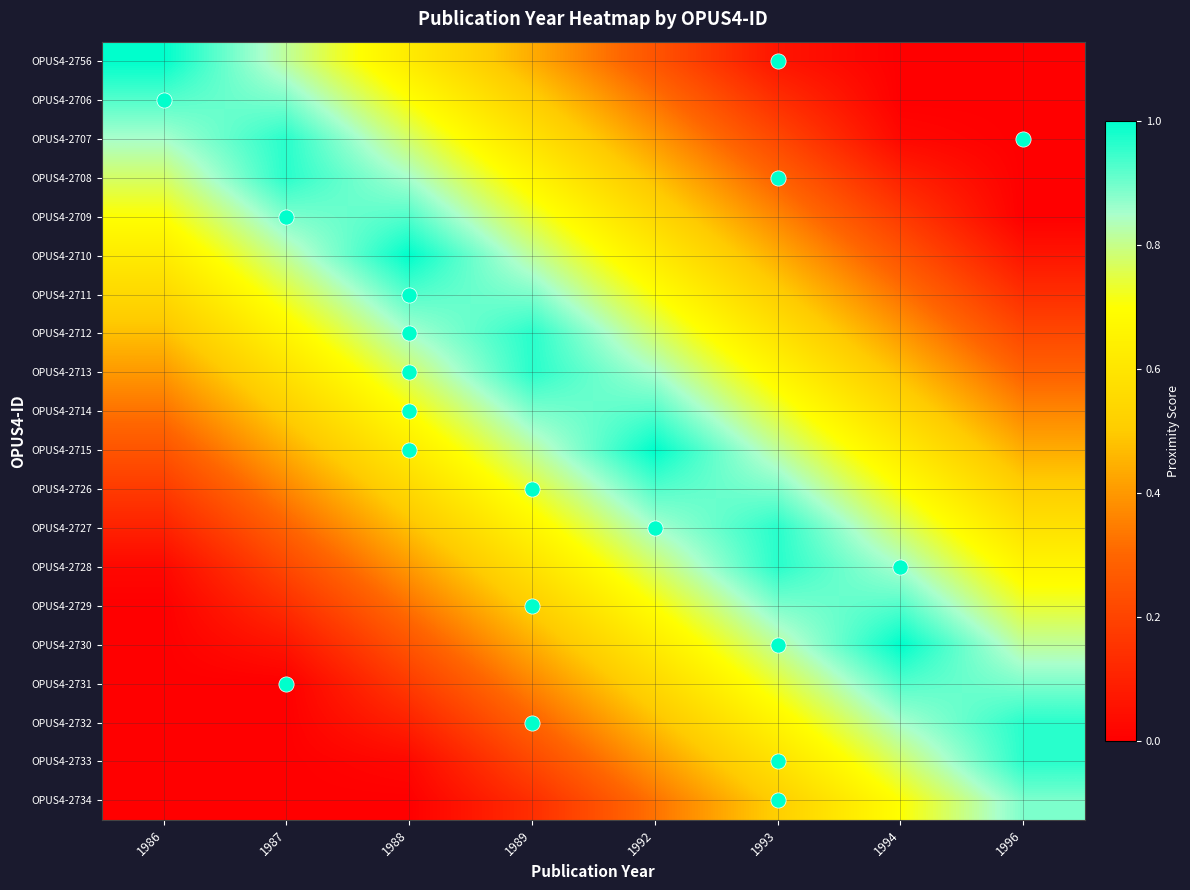

Reading left to right, transcribe all the data shown in this chart.

OPUS4-2756: 1986=1.0	1987=0.8	1988=0.6	1989=0.4	1992=0.2	1993=0.1	1994=0.0	1996=0.0
OPUS4-2706: 1986=0.9	1987=0.9	1988=0.7	1989=0.5	1992=0.3	1993=0.1	1994=0.0	1996=0.0
OPUS4-2707: 1986=0.8	1987=1.0	1988=0.8	1989=0.6	1992=0.4	1993=0.2	1994=0.0	1996=0.0
OPUS4-2708: 1986=0.8	1987=1.0	1988=0.8	1989=0.7	1992=0.5	1993=0.3	1994=0.1	1996=0.0
OPUS4-2709: 1986=0.7	1987=0.9	1988=0.9	1989=0.7	1992=0.6	1993=0.4	1994=0.2	1996=0.0
OPUS4-2710: 1986=0.6	1987=0.8	1988=1.0	1989=0.8	1992=0.6	1993=0.4	1994=0.2	1996=0.1
OPUS4-2711: 1986=0.6	1987=0.7	1988=0.9	1989=0.9	1992=0.7	1993=0.5	1994=0.3	1996=0.1
OPUS4-2712: 1986=0.5	1987=0.7	1988=0.9	1989=1.0	1992=0.8	1993=0.6	1994=0.4	1996=0.2
OPUS4-2713: 1986=0.4	1987=0.6	1988=0.8	1989=1.0	1992=0.9	1993=0.7	1994=0.5	1996=0.3
OPUS4-2714: 1986=0.3	1987=0.5	1988=0.7	1989=0.9	1992=0.9	1993=0.7	1994=0.6	1996=0.4
OPUS4-2715: 1986=0.2	1987=0.4	1988=0.6	1989=0.8	1992=1.0	1993=0.8	1994=0.6	1996=0.4
OPUS4-2726: 1986=0.2	1987=0.4	1988=0.5	1989=0.7	1992=0.9	1993=0.9	1994=0.7	1996=0.5
OPUS4-2727: 1986=0.1	1987=0.3	1988=0.5	1989=0.7	1992=0.9	1993=1.0	1994=0.8	1996=0.6
OPUS4-2728: 1986=0.0	1987=0.2	1988=0.4	1989=0.6	1992=0.8	1993=1.0	1994=0.9	1996=0.7
OPUS4-2729: 1986=0.0	1987=0.1	1988=0.3	1989=0.5	1992=0.7	1993=0.9	1994=0.9	1996=0.7
OPUS4-2730: 1986=0.0	1987=0.1	1988=0.2	1989=0.4	1992=0.6	1993=0.8	1994=1.0	1996=0.8
OPUS4-2731: 1986=0.0	1987=0.0	1988=0.2	1989=0.4	1992=0.5	1993=0.7	1994=0.9	1996=0.9
OPUS4-2732: 1986=0.0	1987=0.0	1988=0.1	1989=0.3	1992=0.5	1993=0.7	1994=0.9	1996=1.0
OPUS4-2733: 1986=0.0	1987=0.0	1988=0.0	1989=0.2	1992=0.4	1993=0.6	1994=0.8	1996=1.0
OPUS4-2734: 1986=0.0	1987=0.0	1988=0.0	1989=0.1	1992=0.3	1993=0.5	1994=0.7	1996=0.9